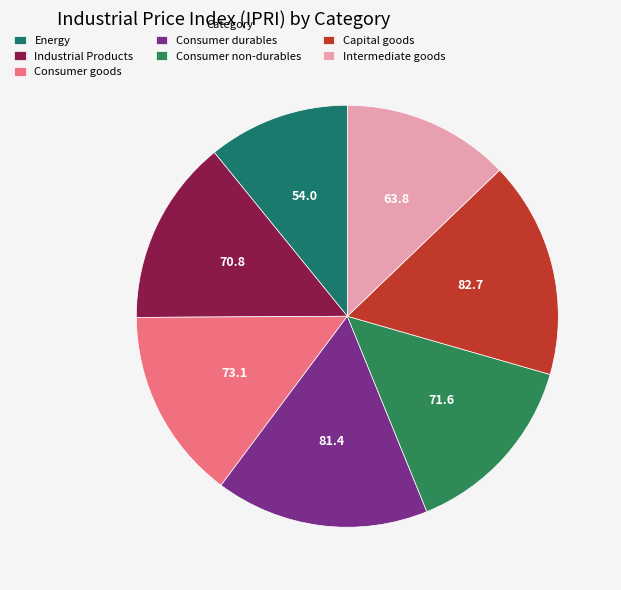

How many segments does this pie chart have?

7